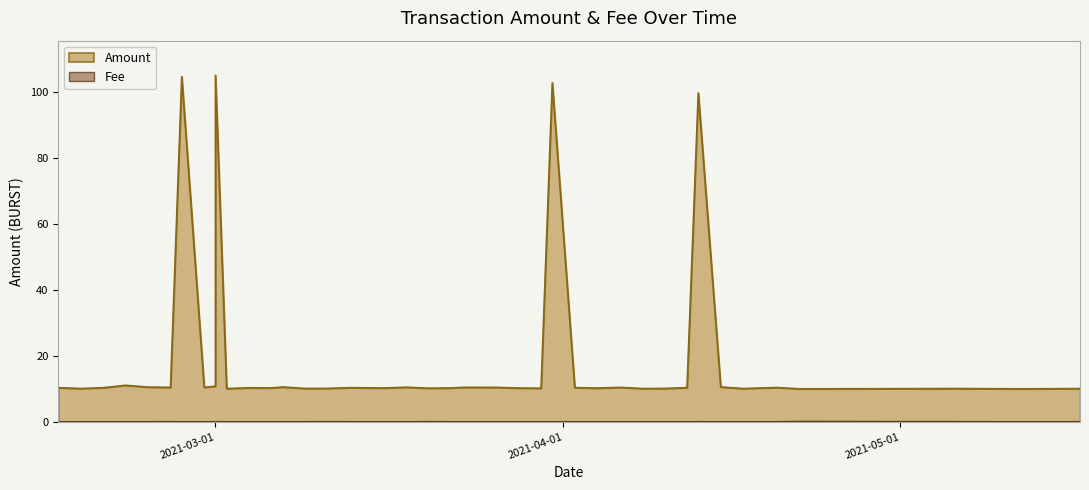

In Amount, how many points are lower than both neighbors (excluding endpoints)?

14